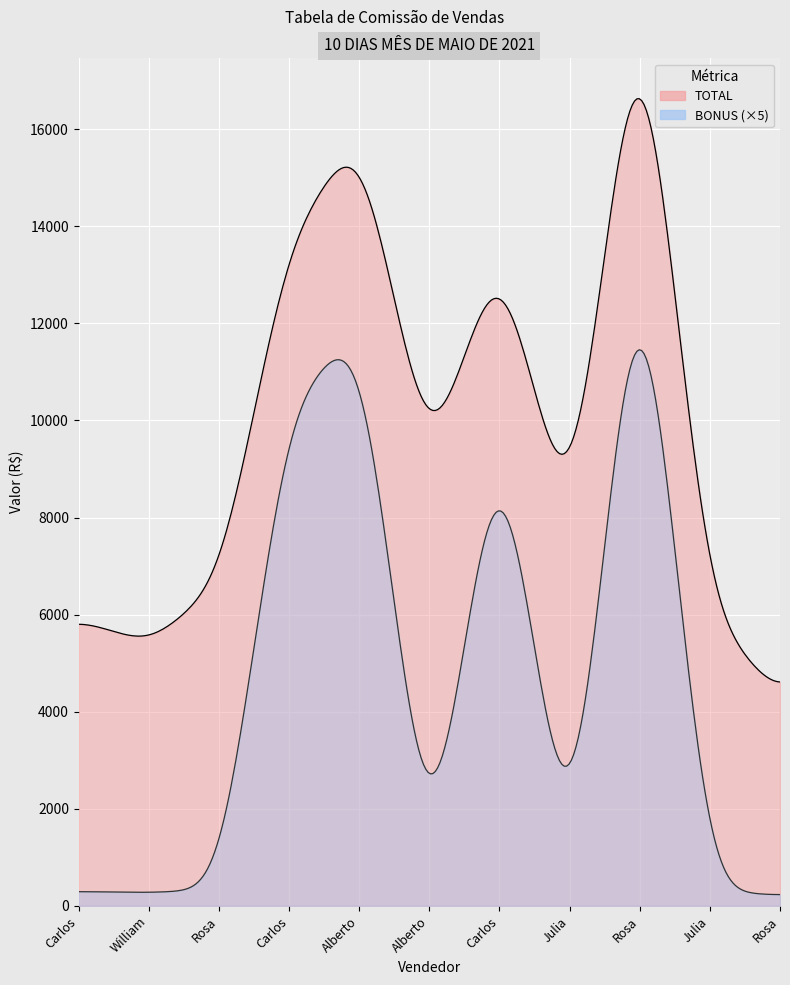

Where is the first local minimum for BONUS?

William